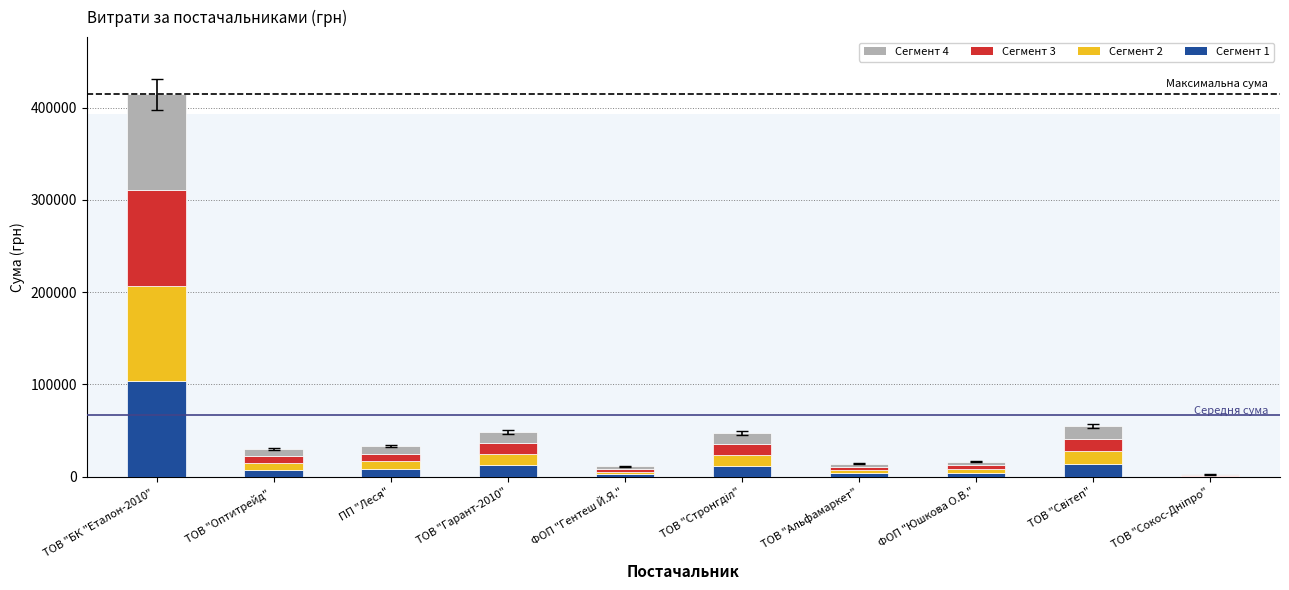

What is the maximum value for Сегмент 1?

103607.6